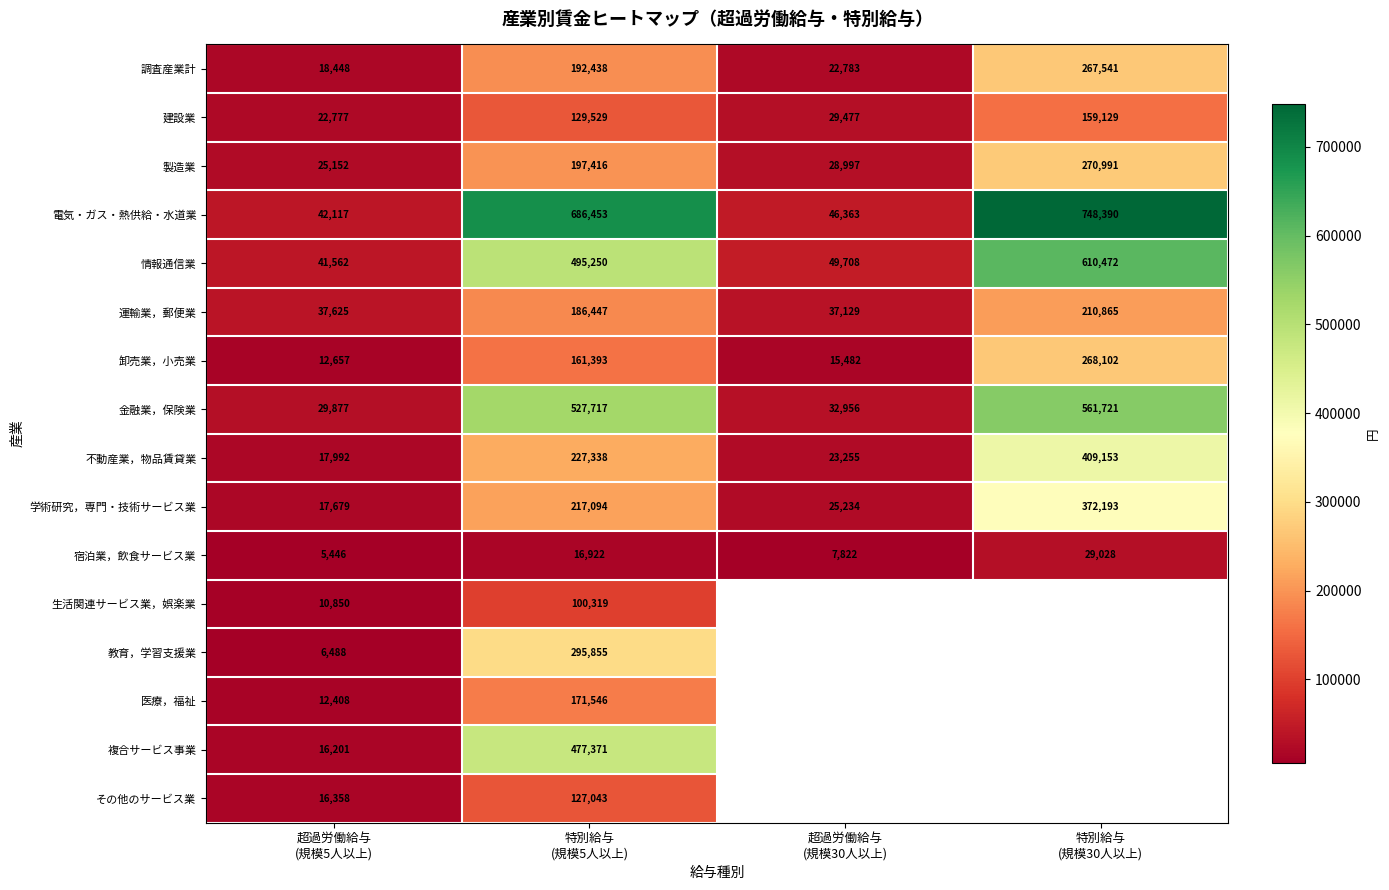

Which series changed the most between 超過労働給与
(規模5人以上) and 特別給与
(規模5人以上)?

電気・ガス・熱供給・水道業